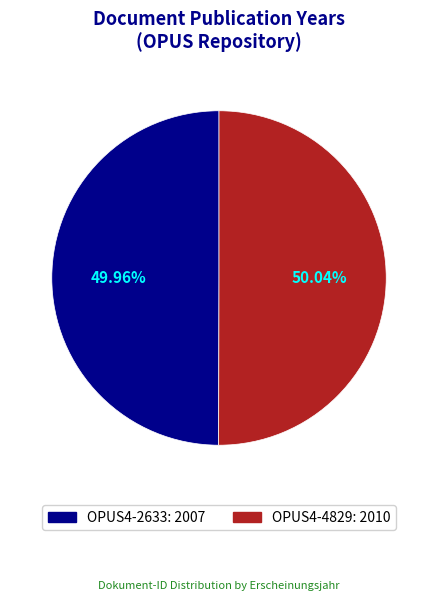

What is the ratio of the value at OPUS4-4829: 2010 to the value at OPUS4-2633: 2007?

1.0